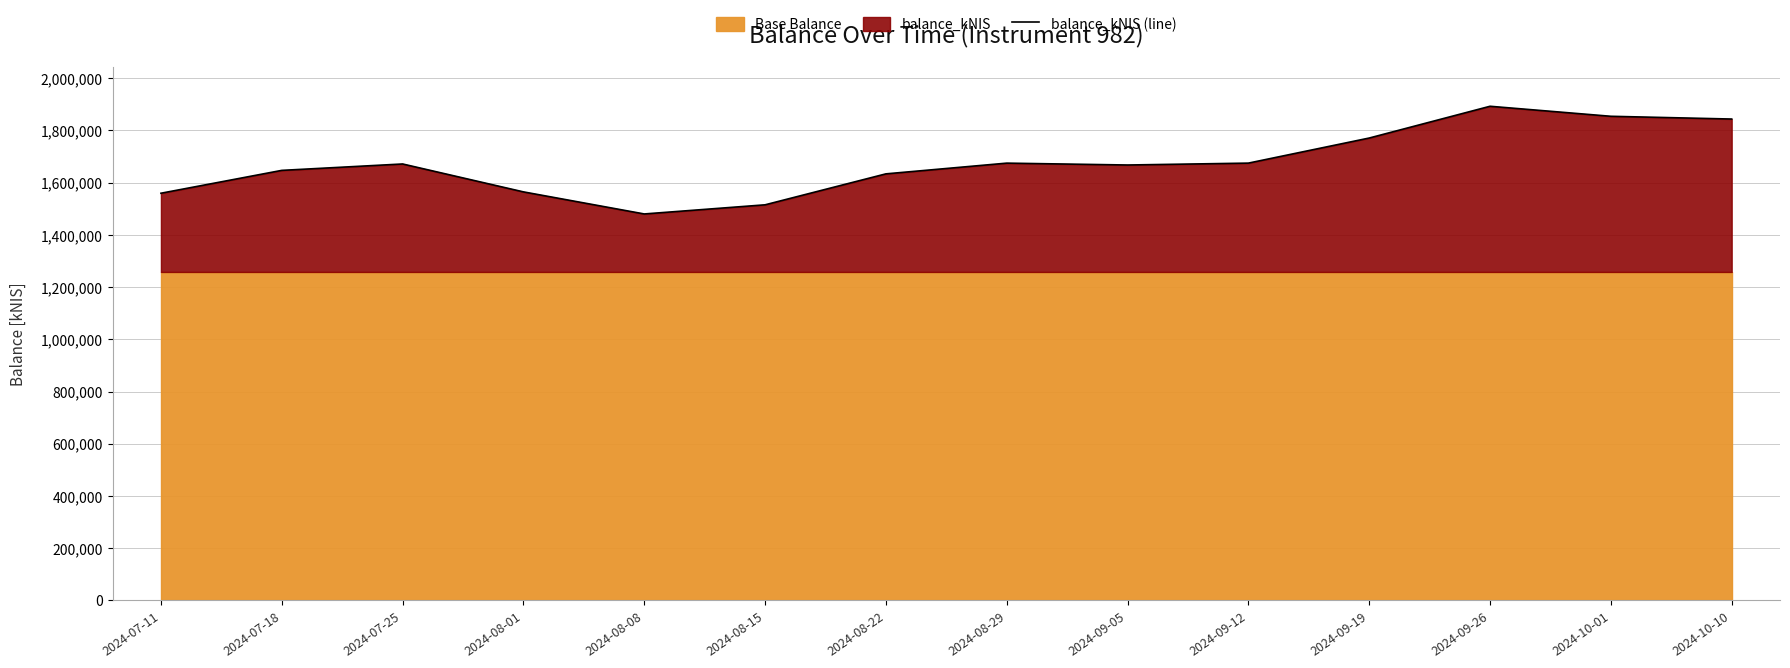

Reading right to left, transcribe all the data shown in this chart.

1843860.4	1854407.8	1892769.5	1771106.8	1675060.7	1667840.6	1674989.9	1633919.1	1515355.4	1480355.5	1564891.9	1671763.9	1647266.8	1559706.9